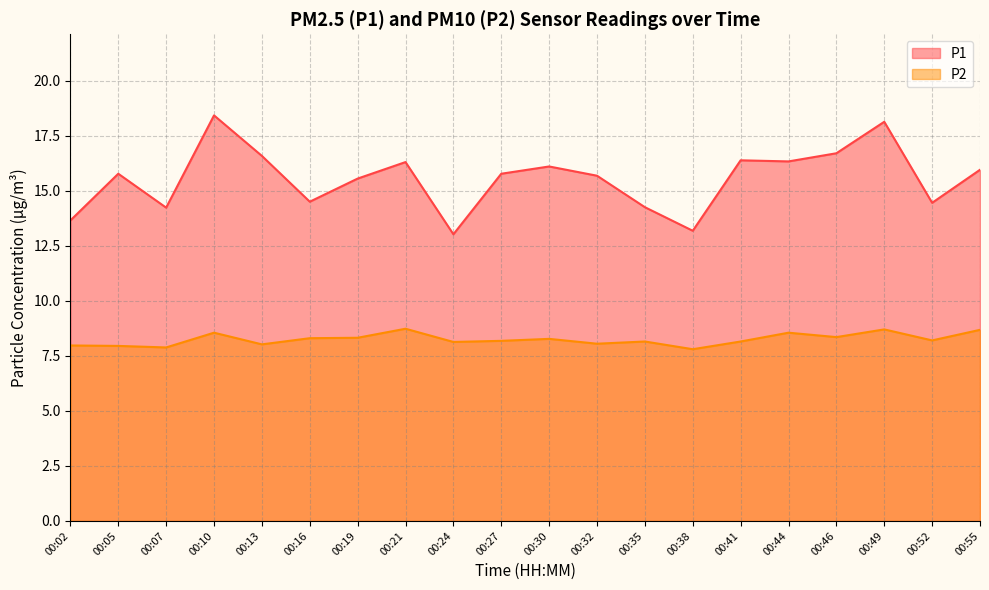

Reading right to left, transcribe all the data shown in this chart.

P1: 15.9	14.4	18.1	16.7	16.3	16.4	13.2	14.2	15.7	16.1	15.8	13.0	16.3	15.6	14.5	16.6	18.4	14.2	15.8	13.7
P2: 8.7	8.2	8.7	8.3	8.6	8.2	7.8	8.2	8.1	8.3	8.2	8.1	8.7	8.3	8.3	8.0	8.6	7.9	8.0	8.0